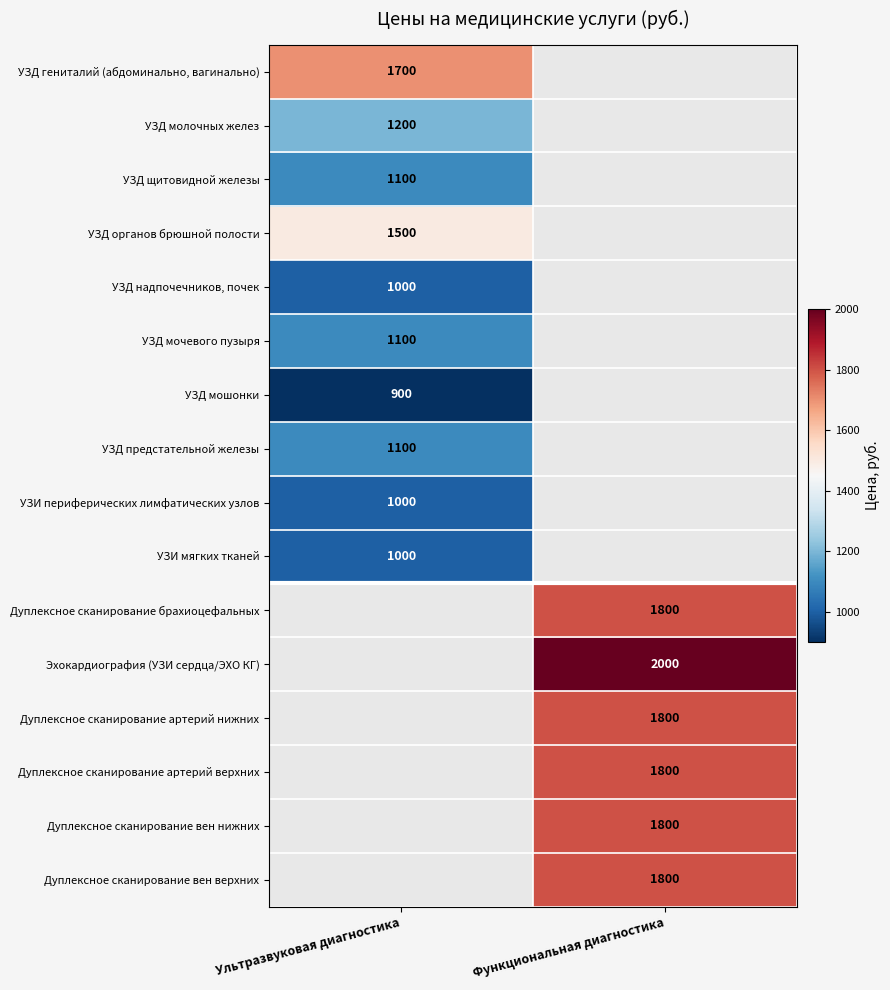

What is the maximum value shown in the chart?

2000.0